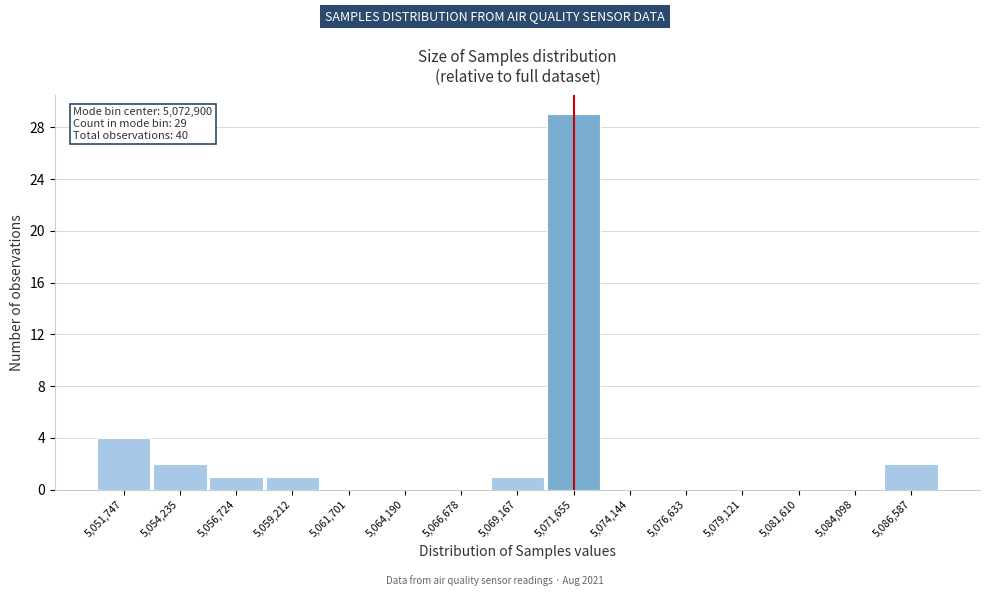

Reading left to right, list all the values displayed in this chart.

5,051,747=4	5,054,235=2	5,056,724=1	5,059,212=1	5,061,701=0	5,064,190=0	5,066,678=0	5,069,167=1	5,071,655=29	5,074,144=0	5,076,633=0	5,079,121=0	5,081,610=0	5,084,098=0	5,086,587=2